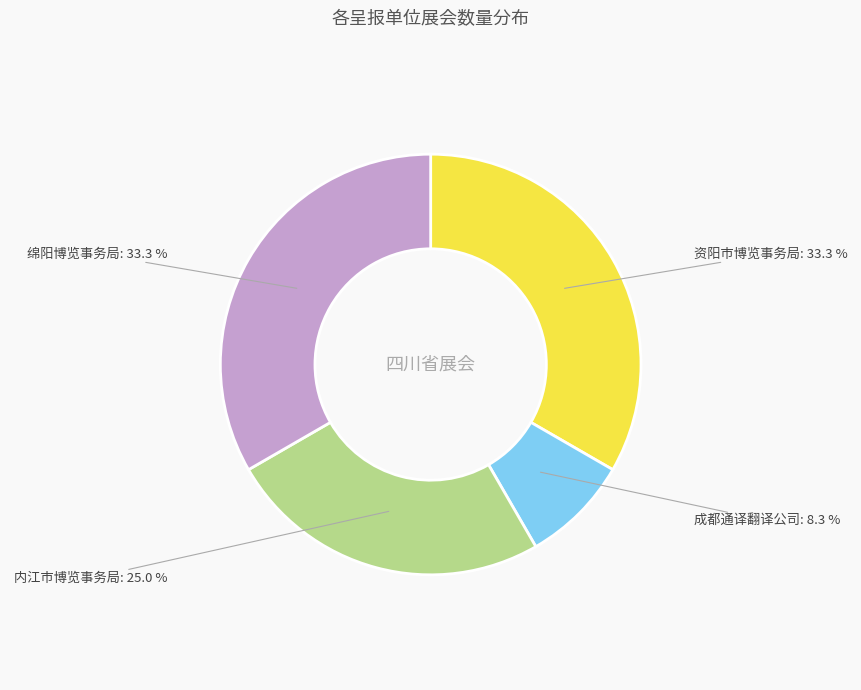

Between 内江市博览事务局 and 成都通译翻译公司, which is larger?

内江市博览事务局